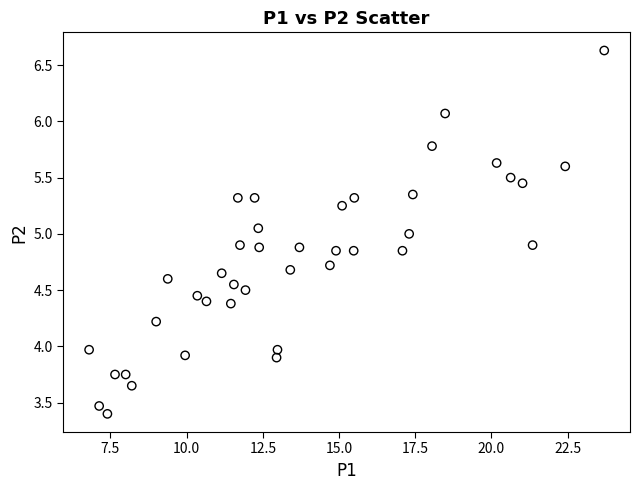

What is the range of Y values (max minus min)?

3.2